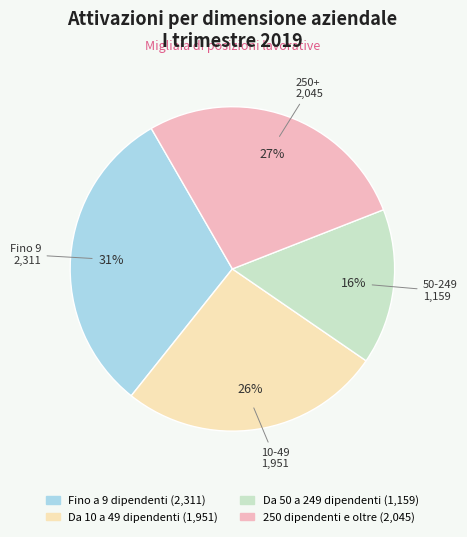

To the nearest percent, what is the combined percentage of 250 dipendenti e oltre and Fino a 9 dipendenti?

58%